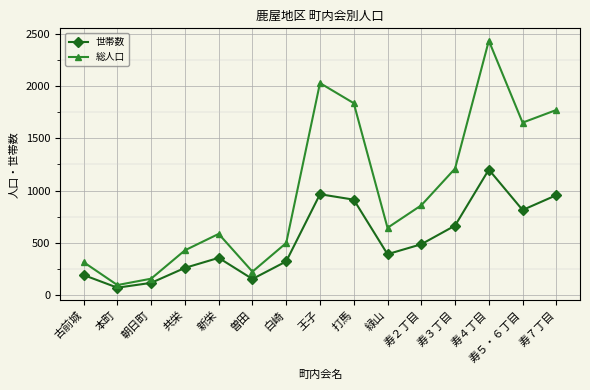

How many categories are shown in the chart?

15